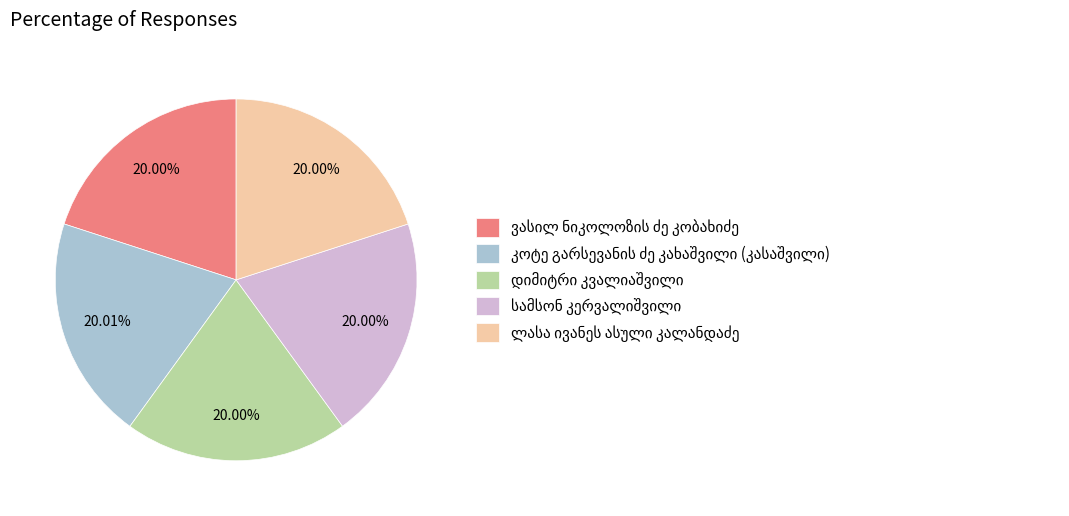

Does any single category account for the majority?

No